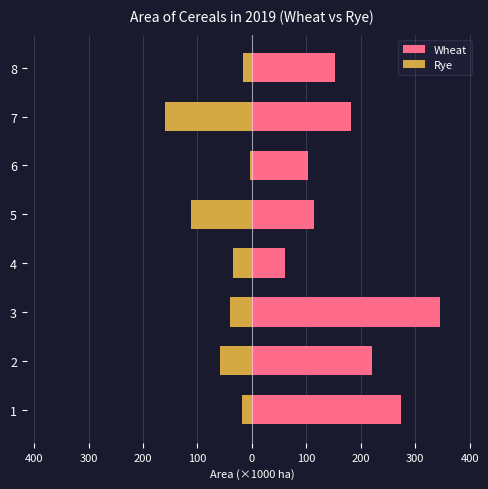

How many values in the Rye series are below -34?

5